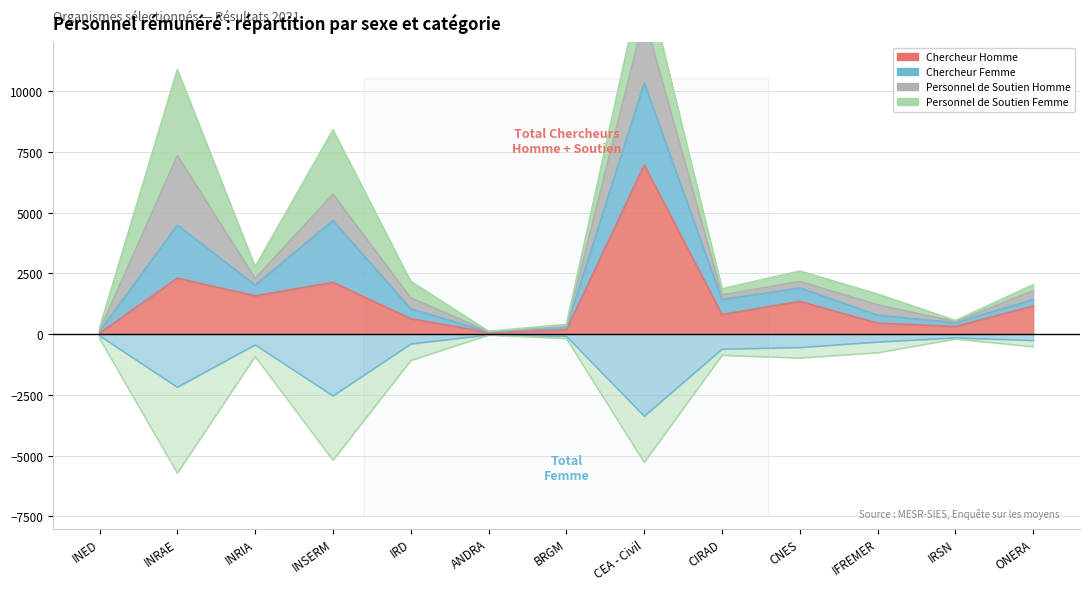

What is the average value of the Chercheur Homme series?

1379